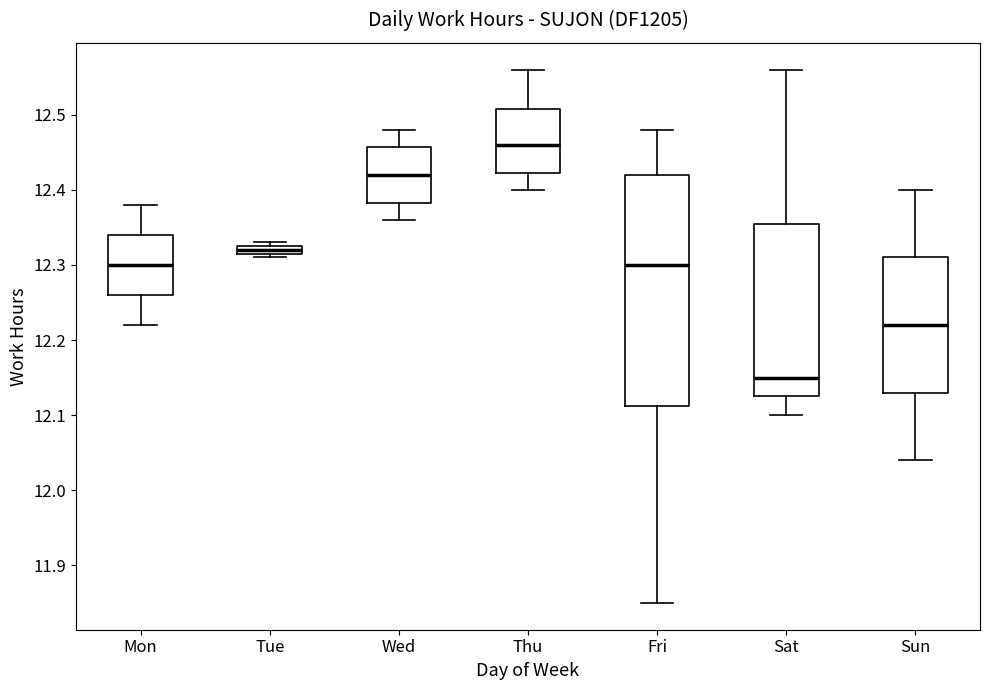

Where is the lower edge of the box for Sun on the y-axis? The values are not printed on the chart, so give them approximately, as read against the axis.

12.13